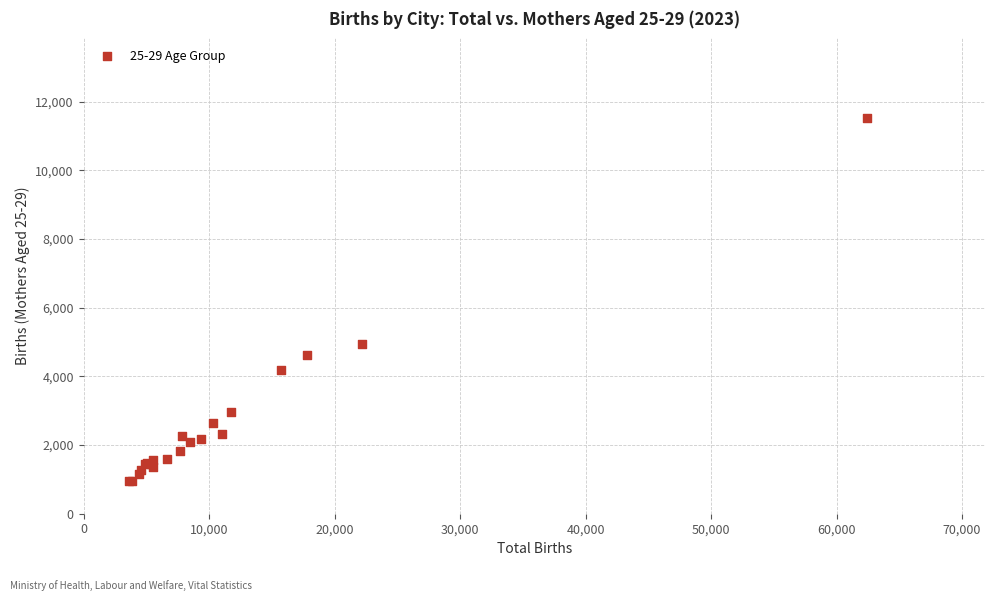

What Y value in the scatter plot is closest to 6248?

4952